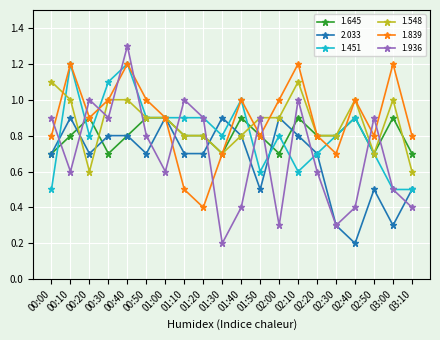

Count the number of data series in this chart.

6